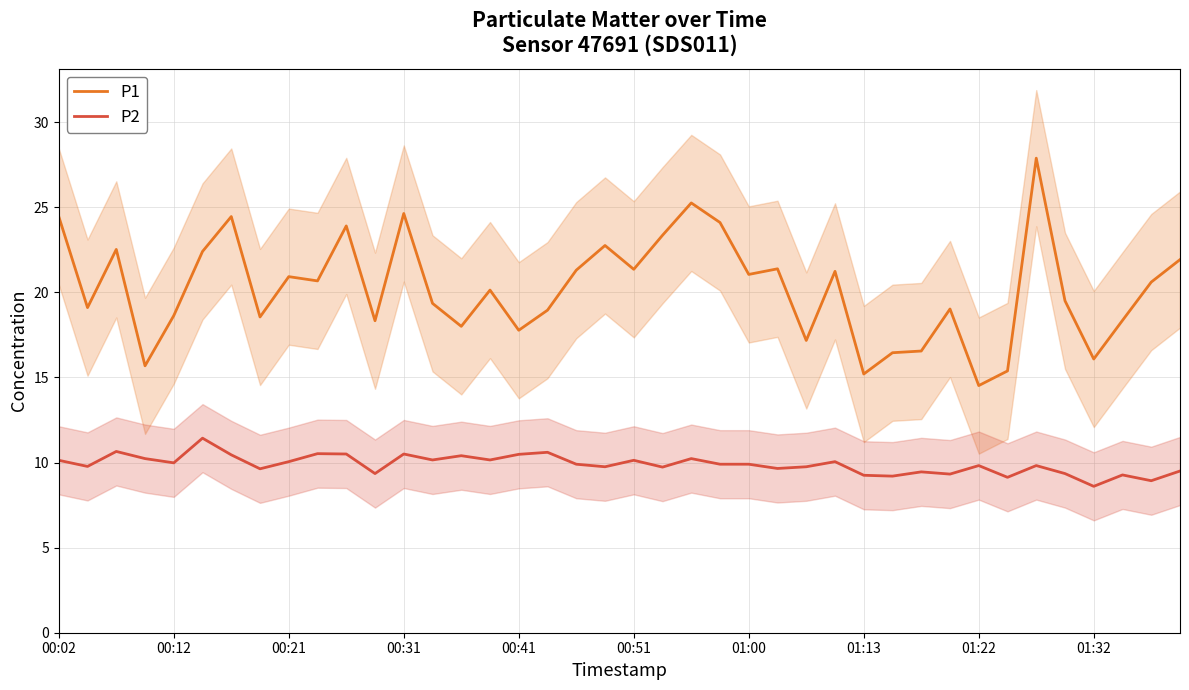

True or false: P2 and P1 cross at least once.

False